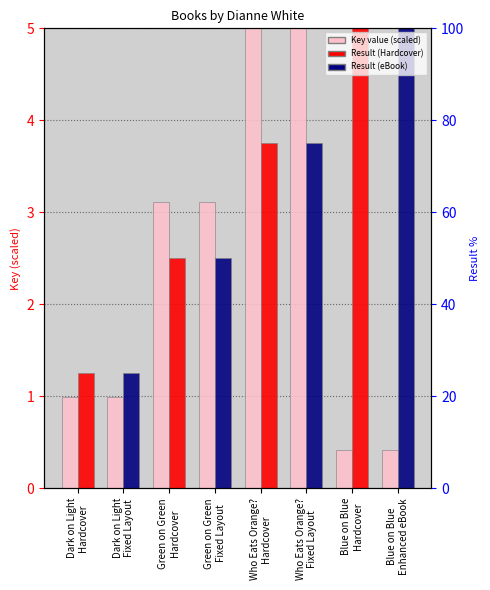

Rank the categories by value from highest to lowest.

Who Eats Orange?
Hardcover, Who Eats Orange?
Fixed Layout, Green on Green
Hardcover, Green on Green
Fixed Layout, Dark on Light
Hardcover, Dark on Light
Fixed Layout, Blue on Blue
Hardcover, Blue on Blue
Enhanced eBook